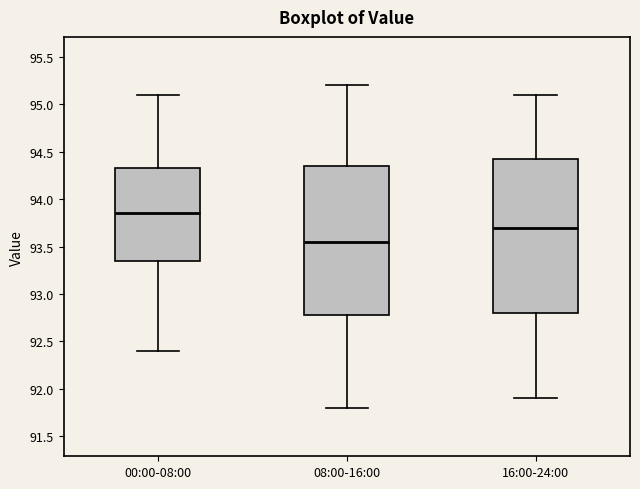

Reading left to right, read every box against the y-axis: the position of its median line, the range the box covers, and the ends of its whiskers. The values are not printed on the chart, so give them approximately, as read against the axis.

00:00-08:00: median 93.85, box 93.35 to 94.35, whiskers 92.40 to 95.10
08:00-16:00: median 93.55, box 92.80 to 94.35, whiskers 91.80 to 95.20
16:00-24:00: median 93.70, box 92.80 to 94.45, whiskers 91.90 to 95.10